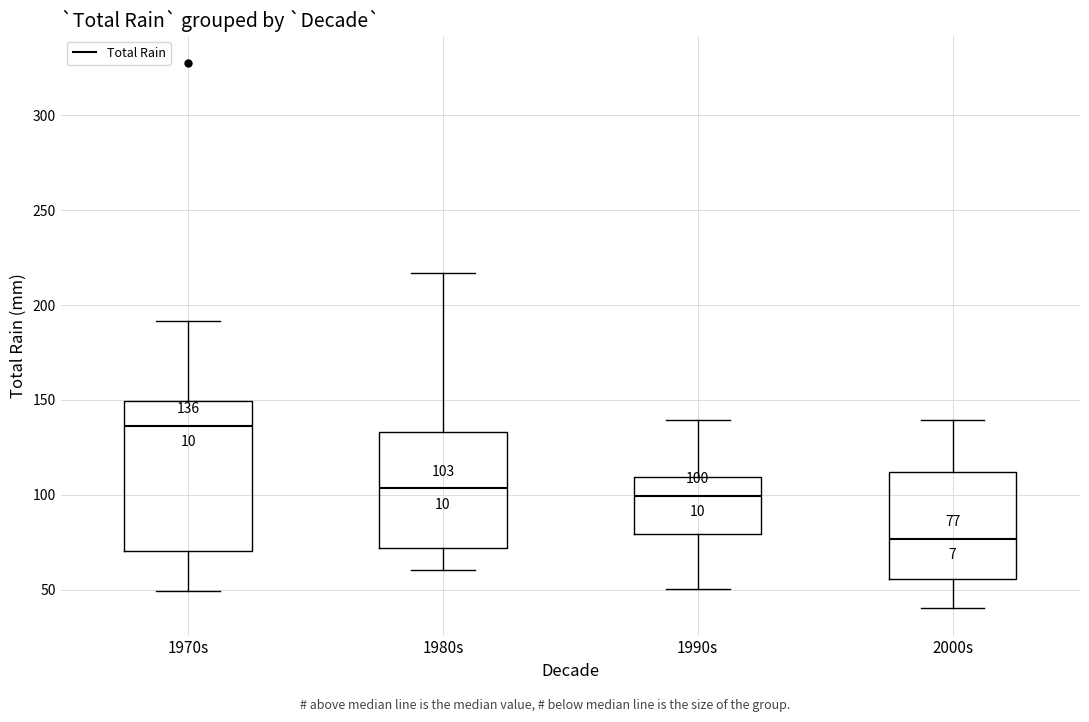

Which box's median line is the lowest?

2000s